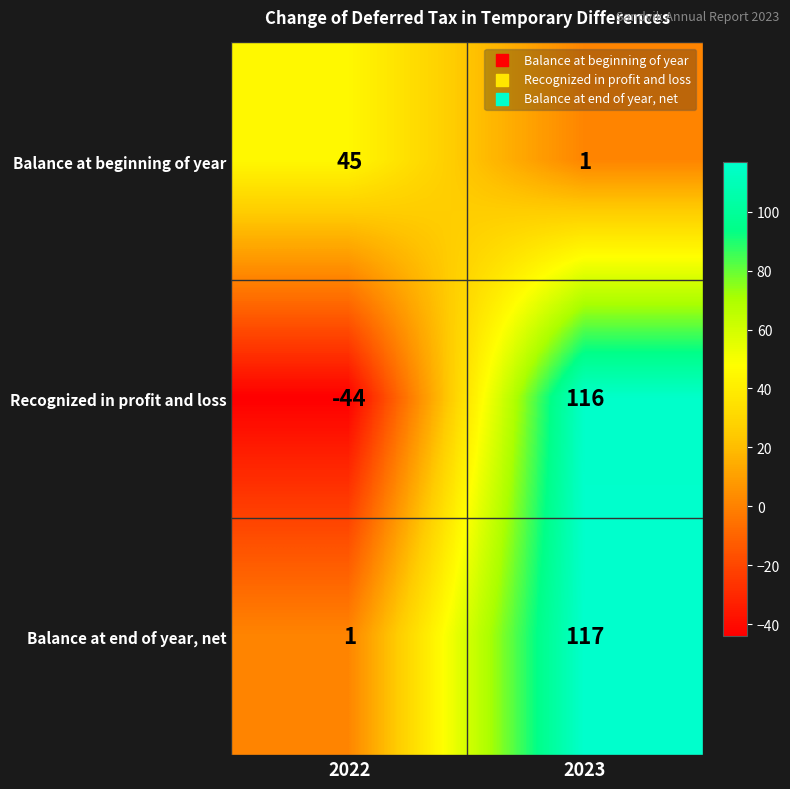

Which category has the lowest value across all series?

2022